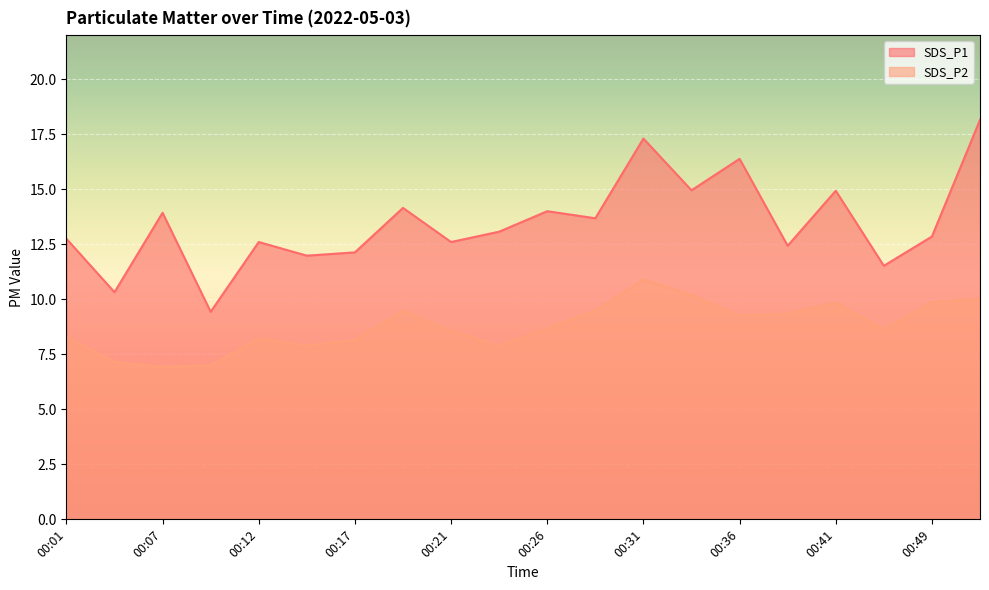

Reading left to right, transcribe all the data shown in this chart.

SDS_P1: 12.8	10.3	13.9	9.4	12.6	12.0	12.1	14.2	12.6	13.1	14.0	13.7	17.3	14.9	16.4	12.4	14.9	11.5	12.8	18.1
SDS_P2: 8.3	7.2	6.9	7.0	8.2	7.9	8.2	9.5	8.6	7.9	8.7	9.5	10.9	10.2	9.3	9.3	9.8	8.6	9.9	10.0